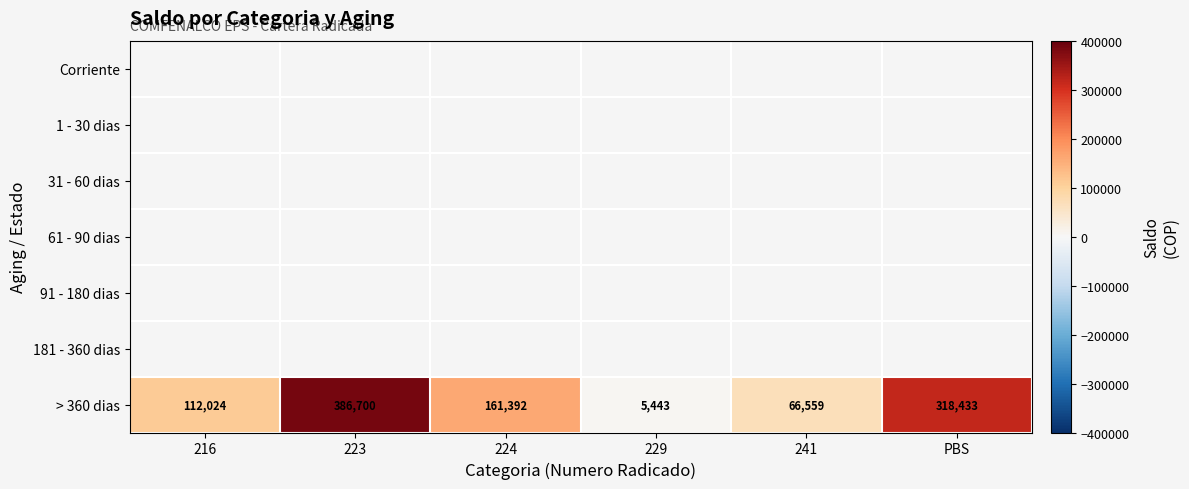

The > 360 dias series shows 43481 at 216. True or false?

False